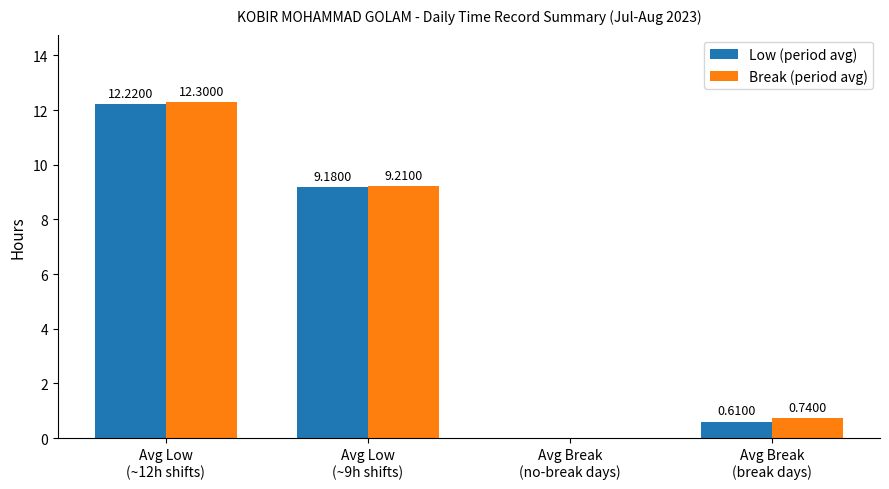

Which series has the largest total across all categories?

Break (period avg)